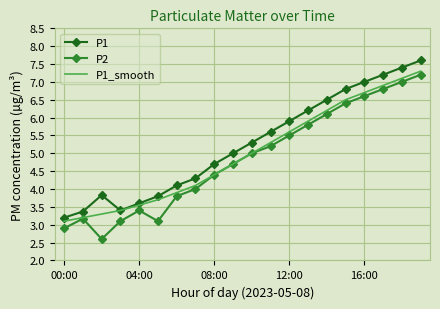

What is the highest value of the P1 series?

7.6